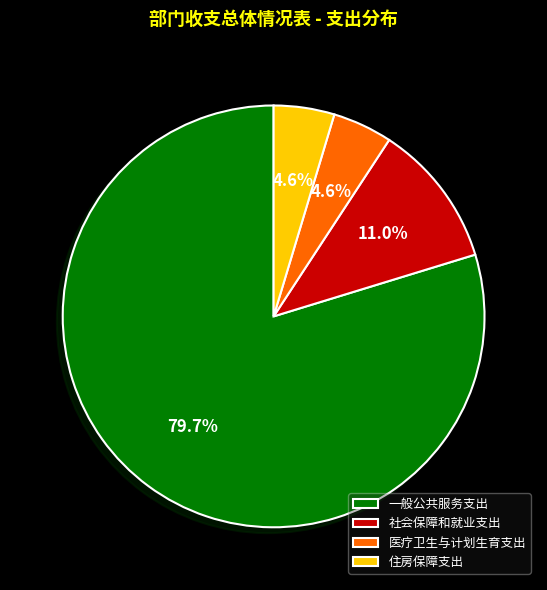

How many segments does this pie chart have?

4